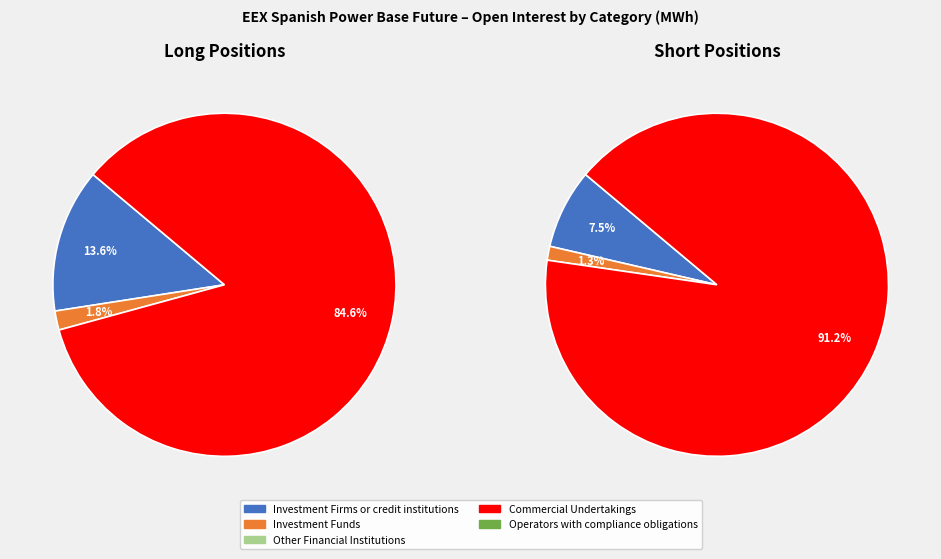

Which category has the smallest portion of the pie?

Other Financial Institutions